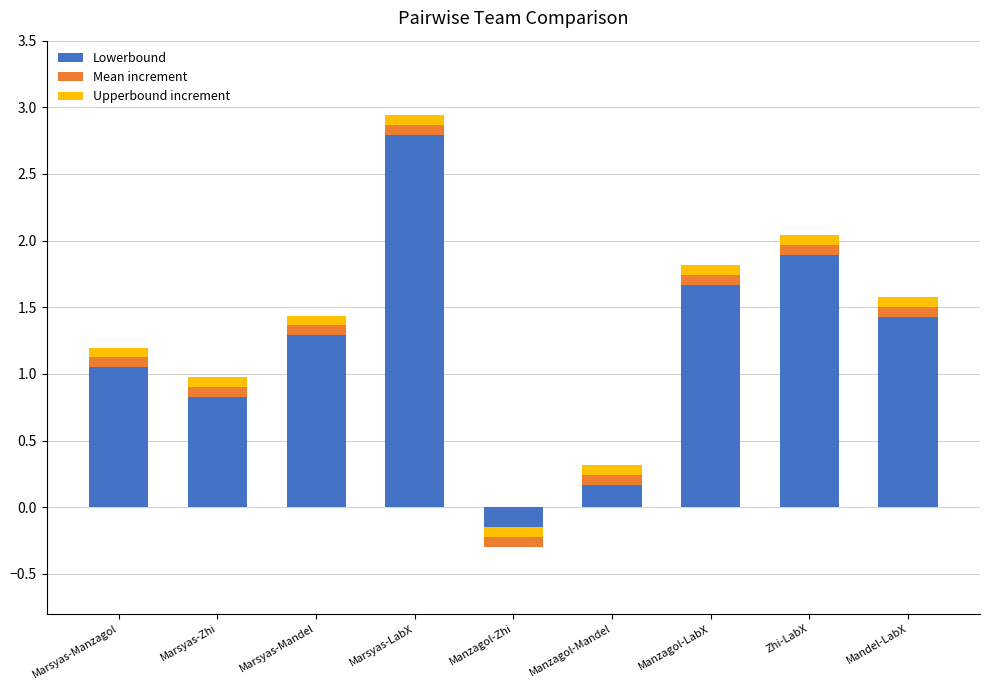

At which label does Mean increment reach its peak?

Marsyas-Zhi